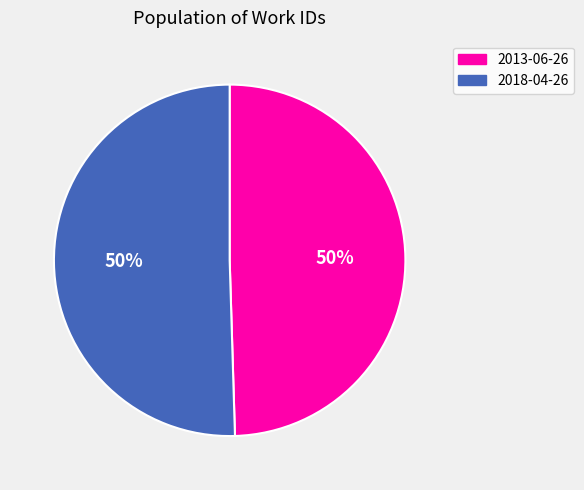

True or false: 2013-06-26 accounts for 41% of the total.

False